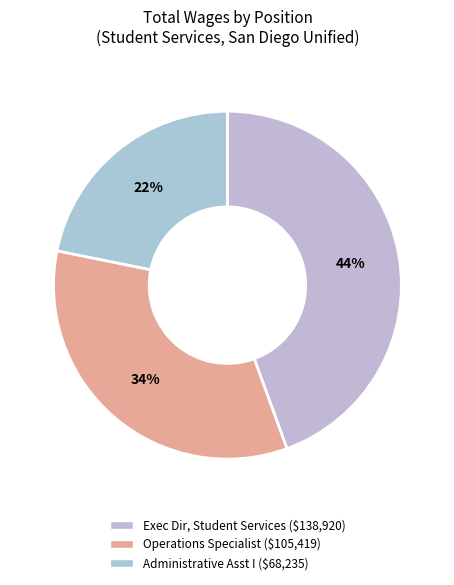

Approximately how many times larger is the value at Administrative Asst I compared to Operations Specialist?

0.6